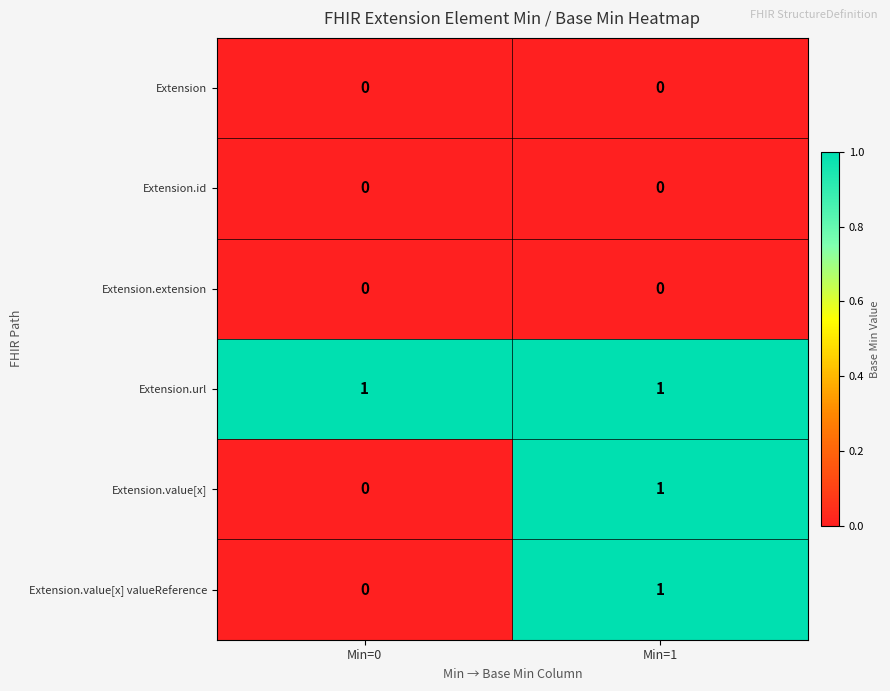

Which category has the lowest value in the Extension.value[x] series?

Min=0